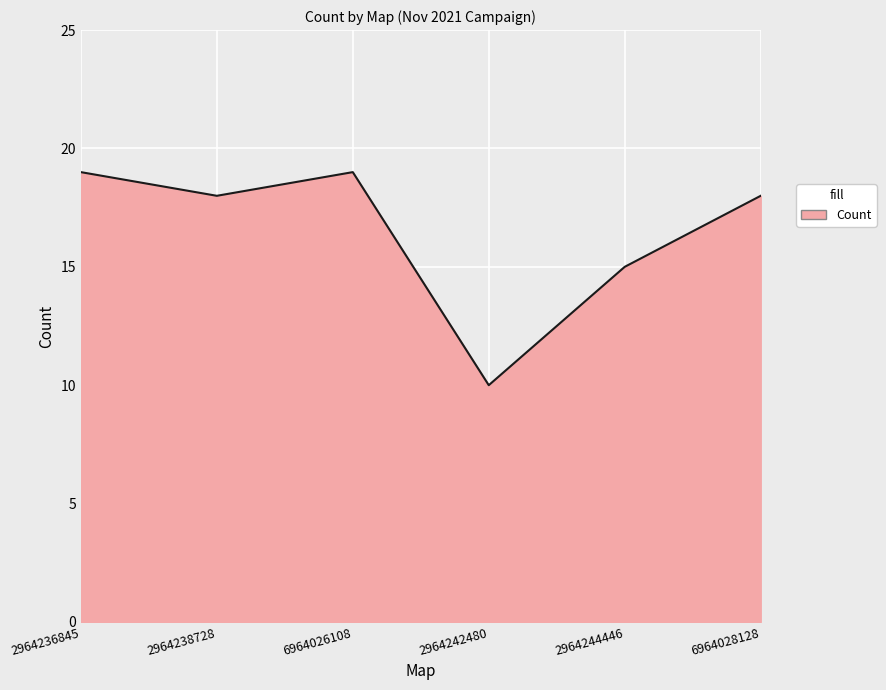

True or false: the data shows 15 at 2964244446.

True